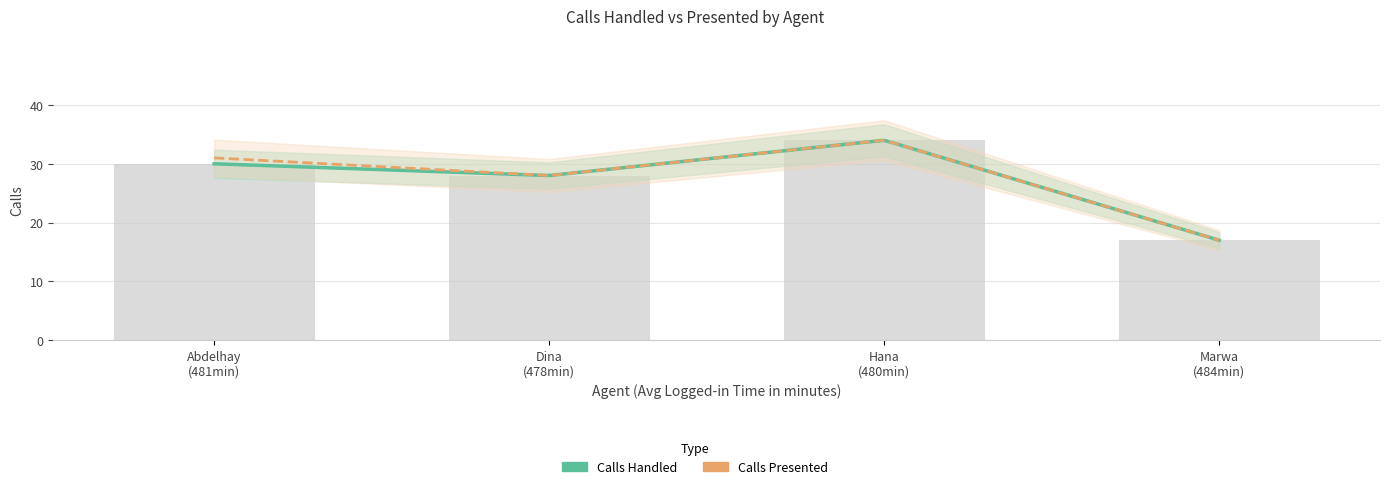

Which label corresponds to the largest value in the chart?

Hana
(480min)